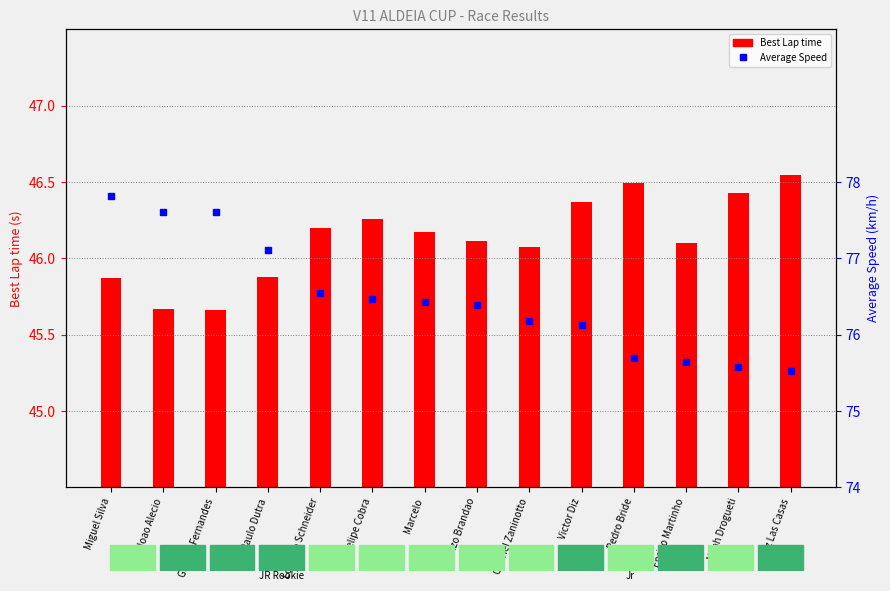

What are all the series names shown in the legend?

Best Lap time, Average Speed